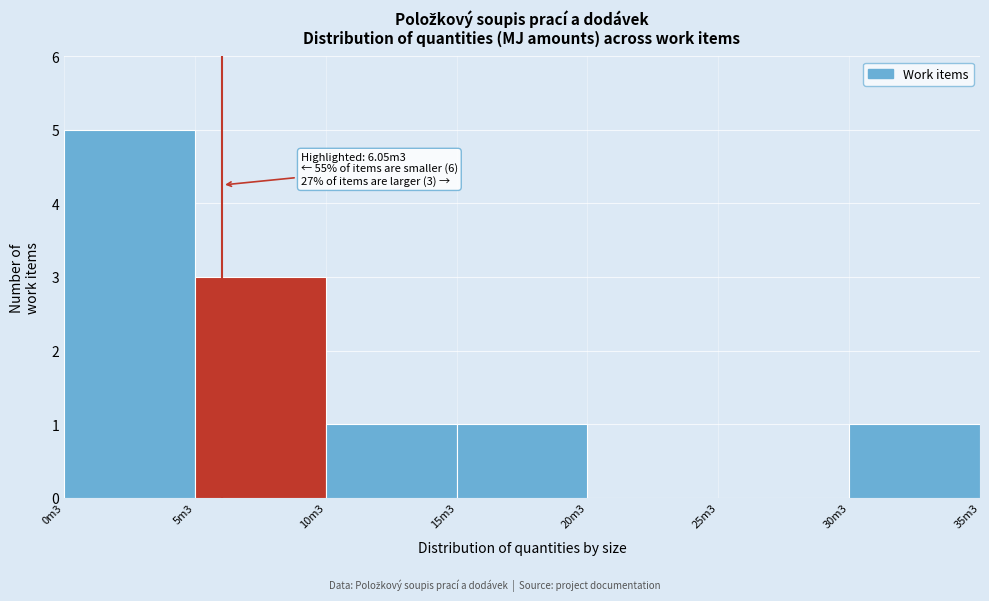

Reading left to right, what are all the values shown in this chart?

0m3=5	5m3=3	10m3=1	15m3=1	20m3=0	25m3=0	30m3=1